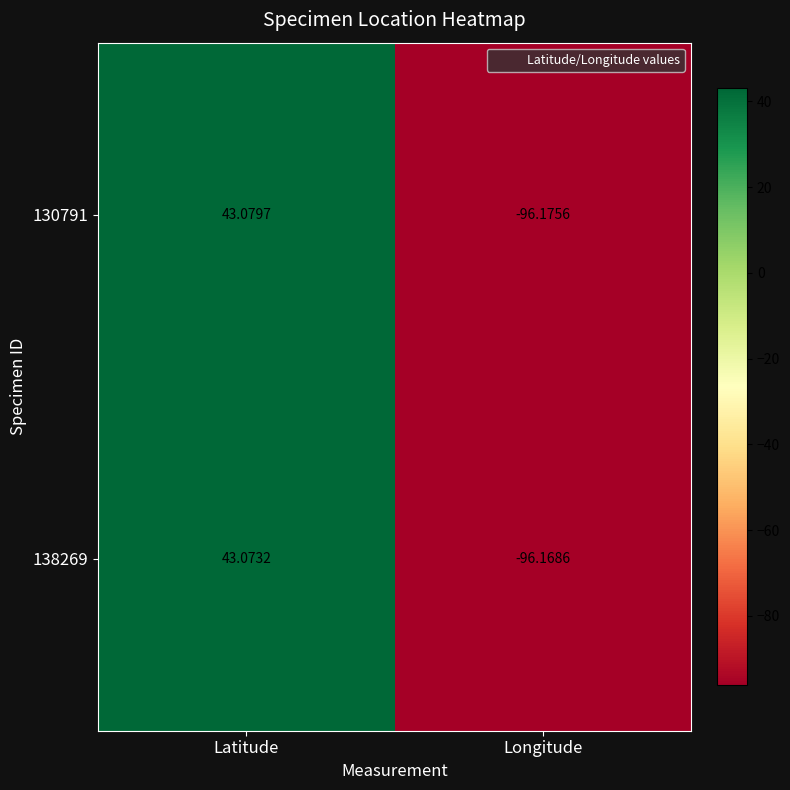

How many distinct data groups are displayed?

2